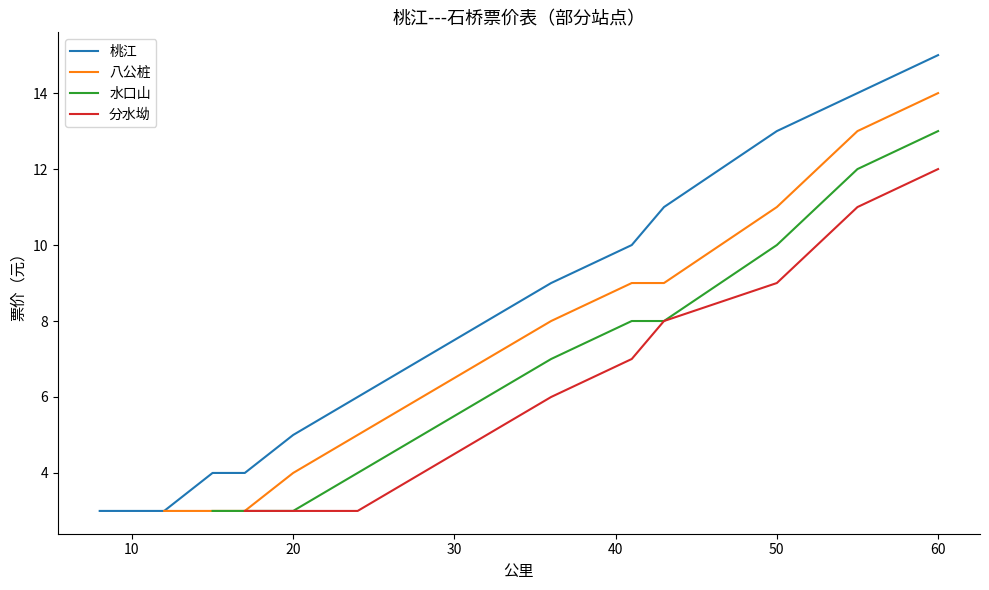

The 桃江 series shows 22 at 60. True or false?

False